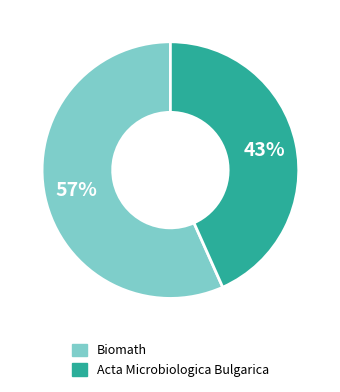

How many segments does this pie chart have?

2